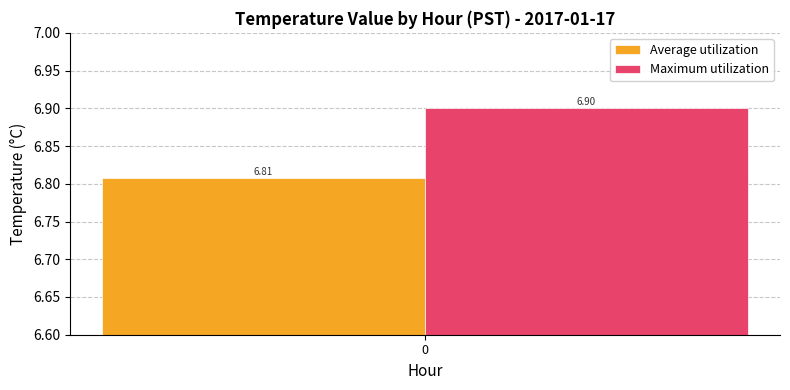

Rank the series by their maximum value, from lowest to highest.

Average utilization, Maximum utilization